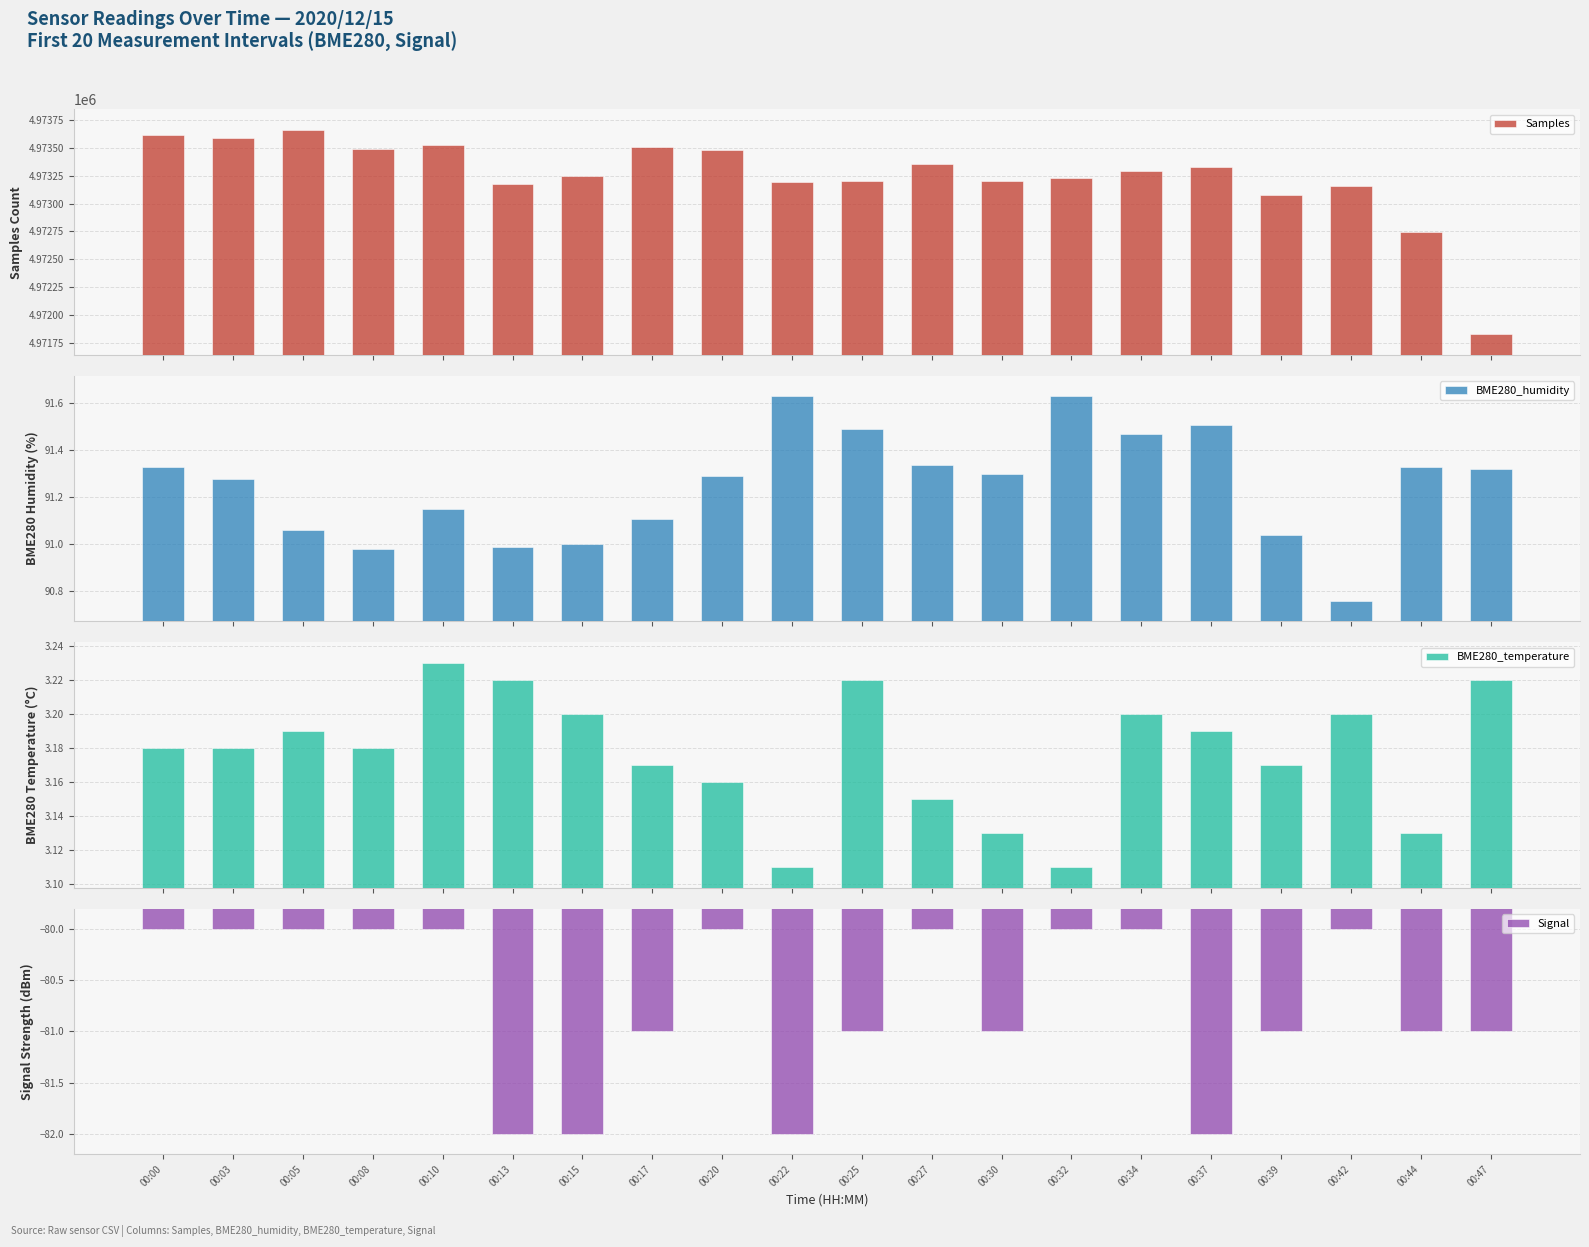

At how many categories does at least one series exceed 712420?

20